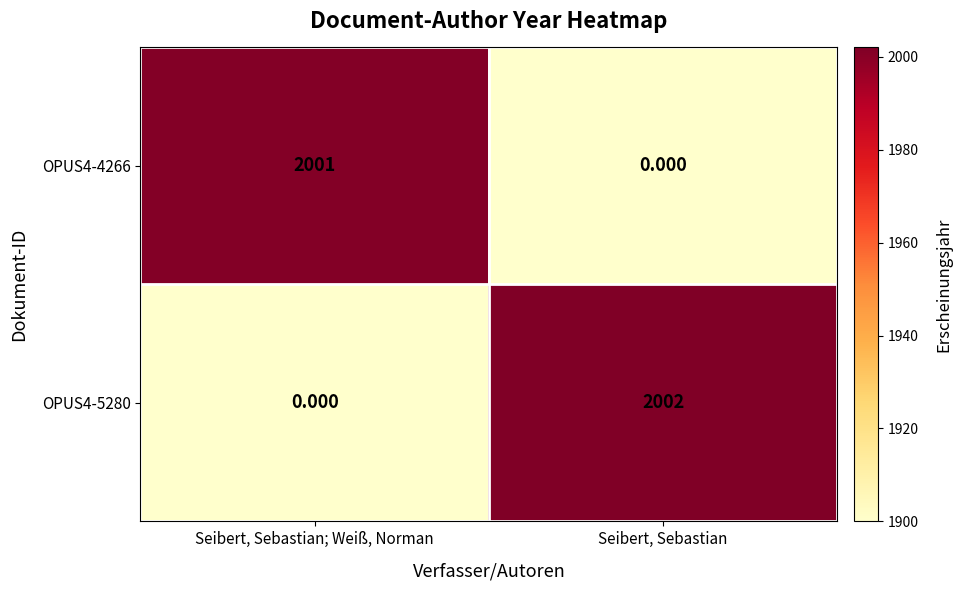

At which label is OPUS4-4266 closest to 1000?

Seibert, Sebastian